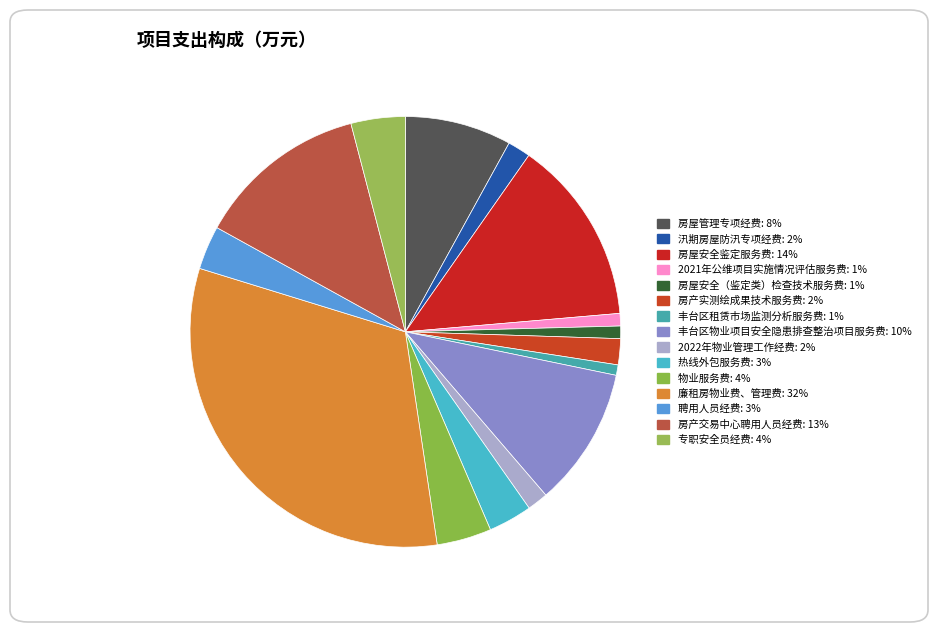

What percentage is the 丰台区物业项目安全隐患排查整治项目服务费 slice, to the nearest percent?

10%